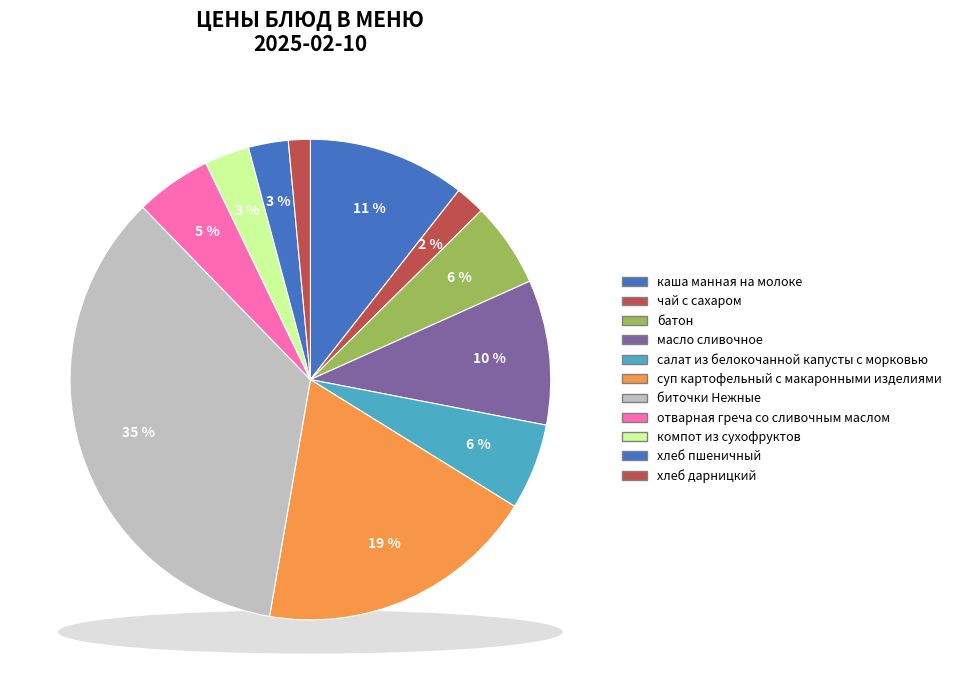

What is the change in value from масло сливочное to хлеб дарницкий?

-8.3